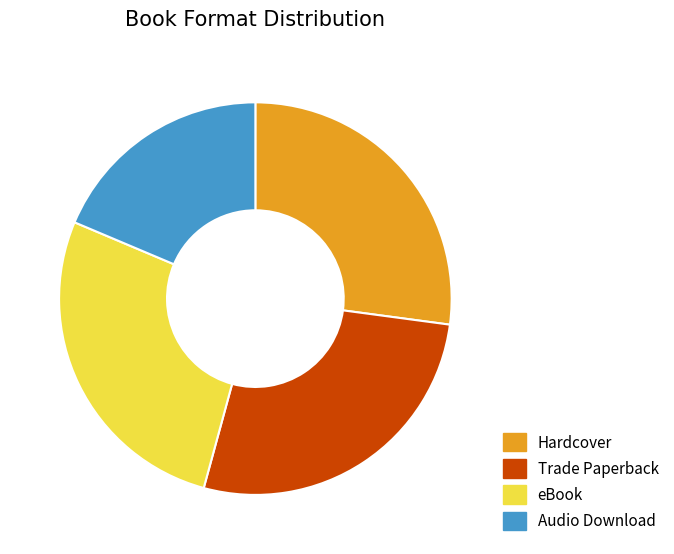

Does eBook represent more than half of the total?

No